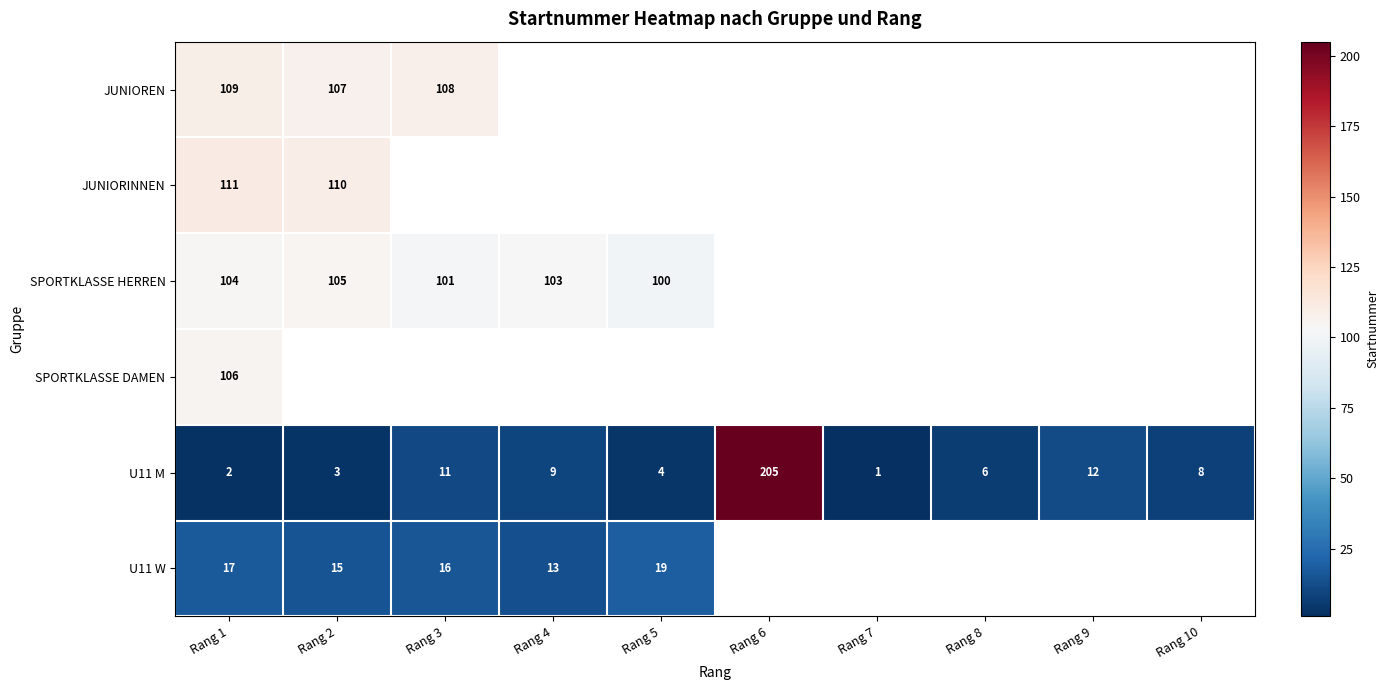

The value of U11 M at Rang 8 is 9.4. True or false?

False